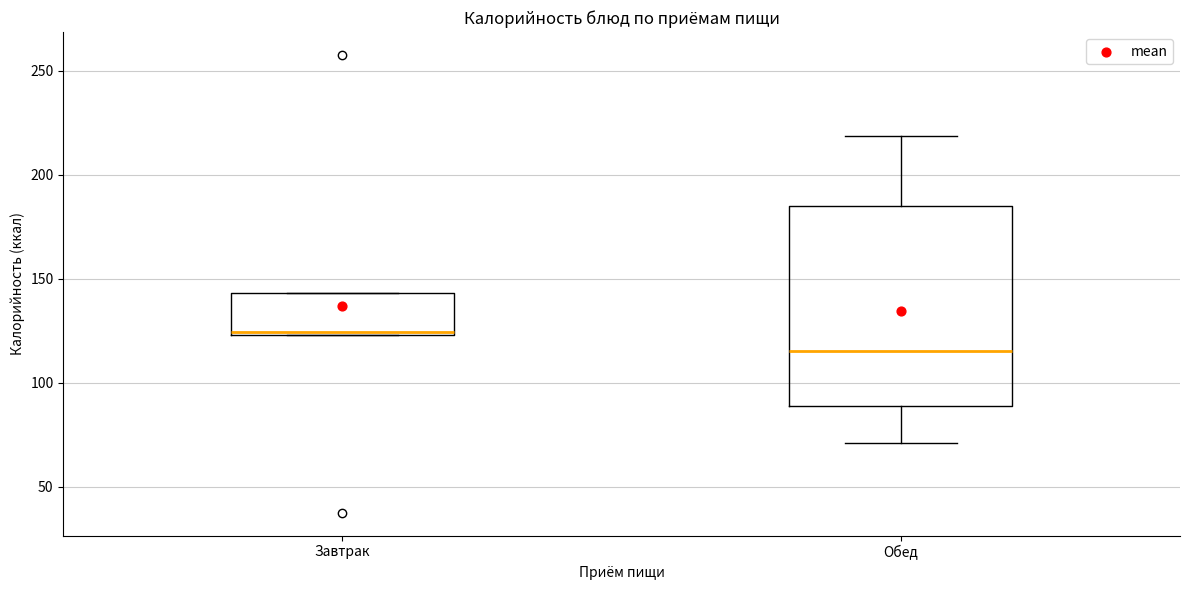

Which box is the tallest, from its lower edge to its upper edge?

Обед